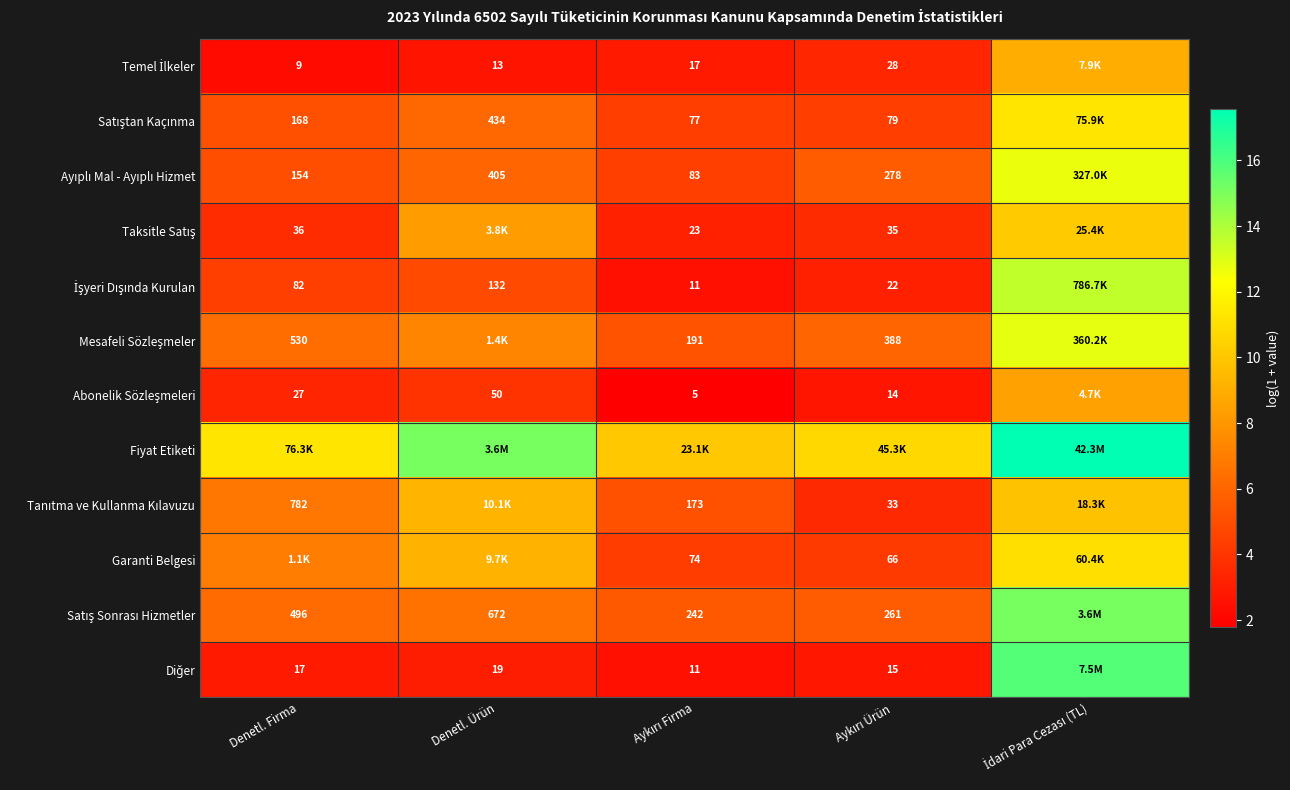

Rank the categories by Mesafeli Sözleşmeler value from highest to lowest.

İdari Para Cezası (TL), Denetl. Ürün, Denetl. Firma, Aykırı Ürün, Aykırı Firma